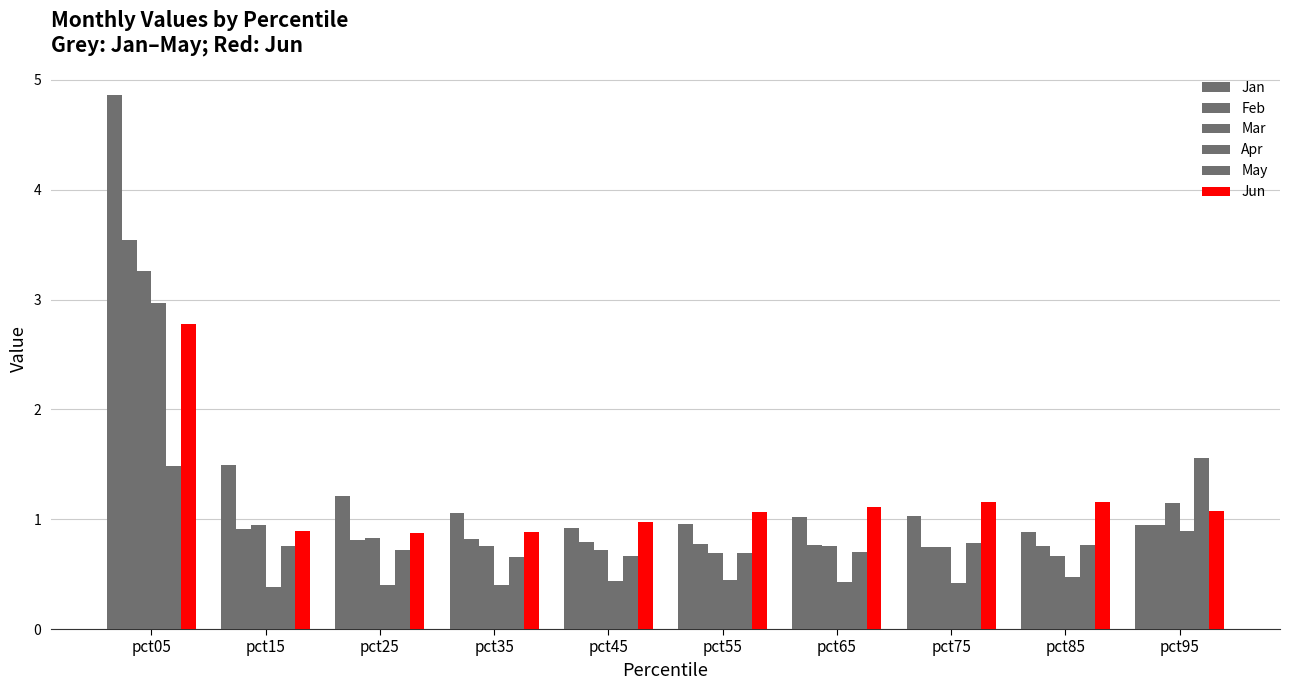

Reading left to right, what are all the values shown in this chart?

Jan: 4.9	1.5	1.2	1.1	0.9	1.0	1.0	1.0	0.9	1.0
Feb: 3.5	0.9	0.8	0.8	0.8	0.8	0.8	0.7	0.8	0.9
Mar: 3.3	0.9	0.8	0.8	0.7	0.7	0.8	0.7	0.7	1.1
Apr: 3.0	0.4	0.4	0.4	0.4	0.4	0.4	0.4	0.5	0.9
May: 1.5	0.8	0.7	0.7	0.7	0.7	0.7	0.8	0.8	1.6
Jun: 2.8	0.9	0.9	0.9	1.0	1.1	1.1	1.2	1.2	1.1